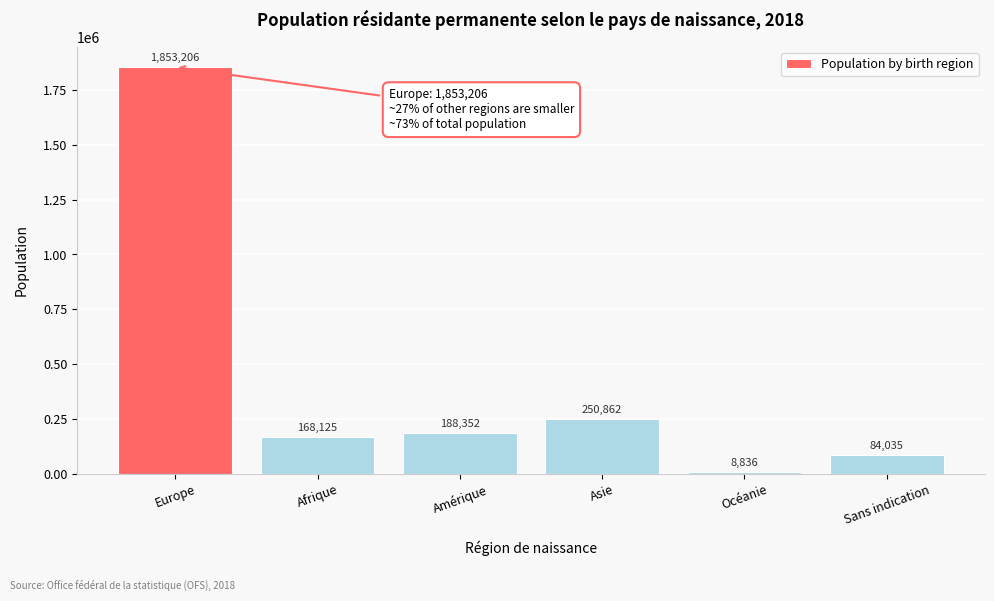

Reading left to right, list all the values displayed in this chart.

1853206	168125	188352	250862	8836	84035